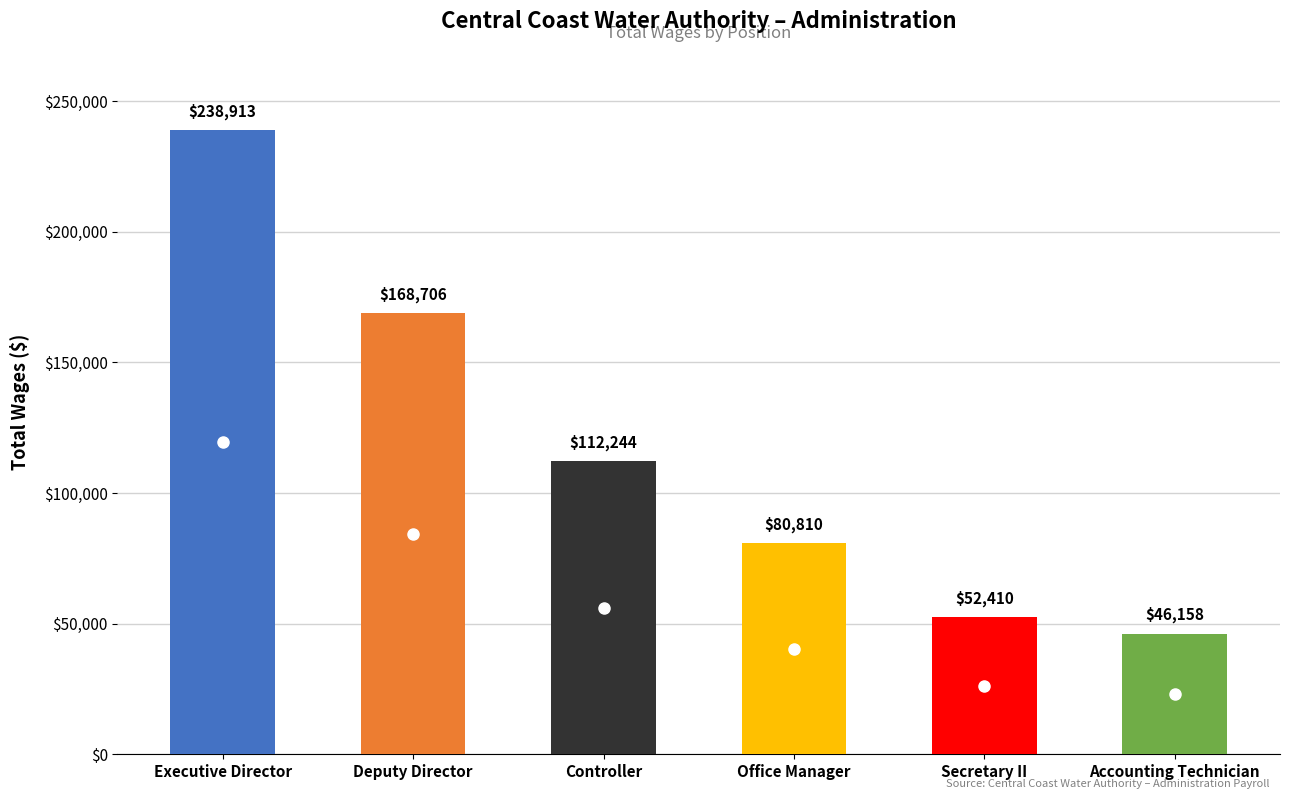

List the labels in order of value, smallest first.

Accounting Technician, Secretary II, Office Manager, Controller, Deputy Director, Executive Director